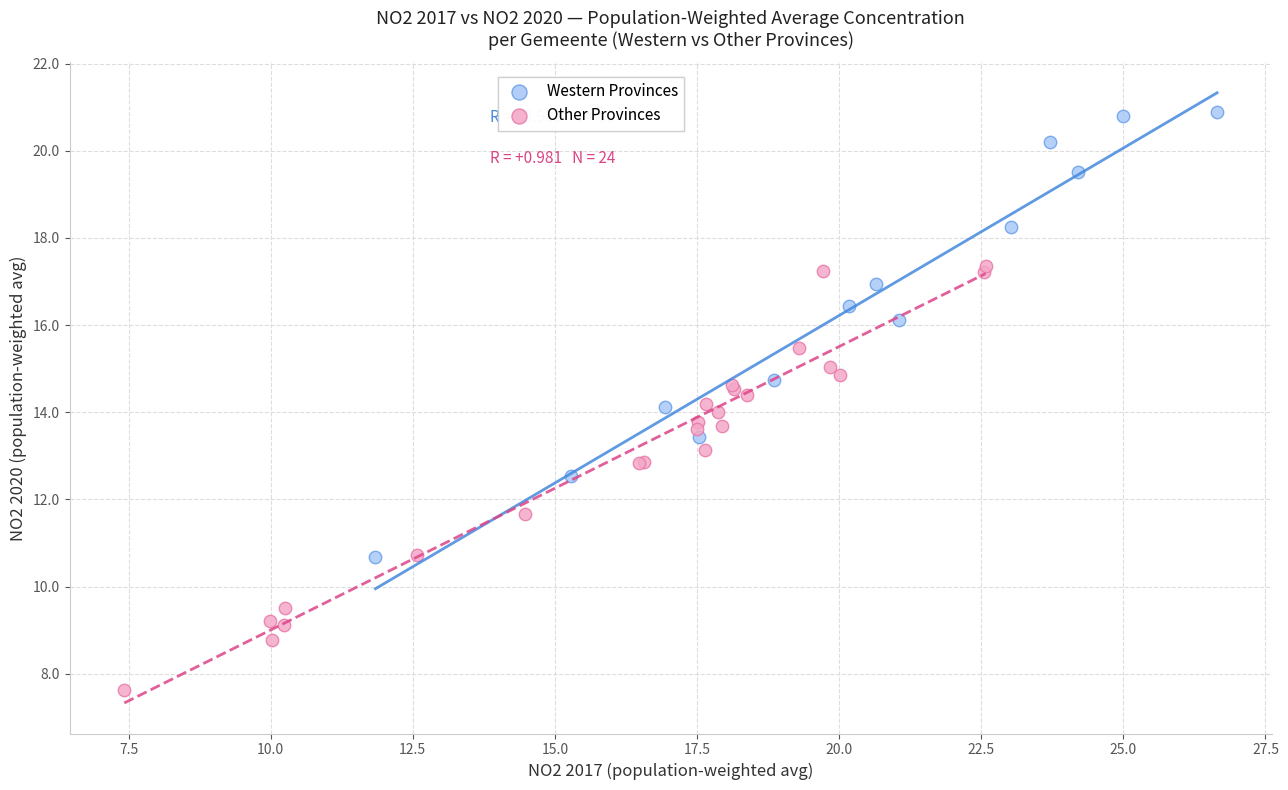

Which series reaches the minimum Y coordinate?

Other Provinces